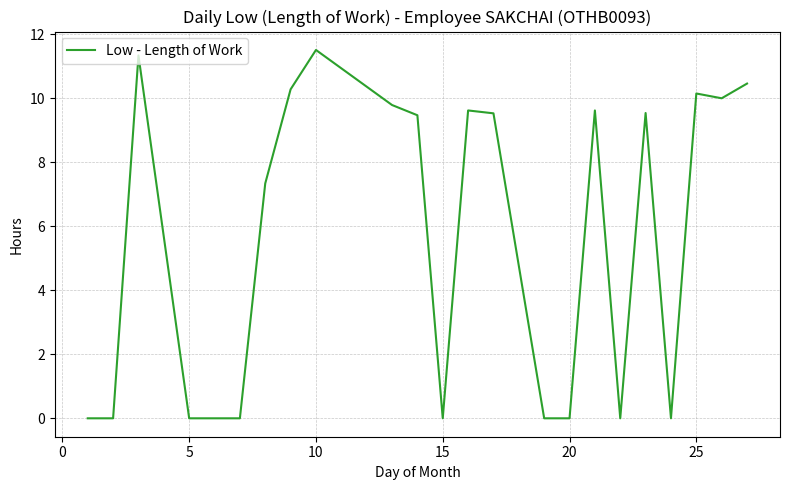

What is the maximum value shown in the chart?

11.5